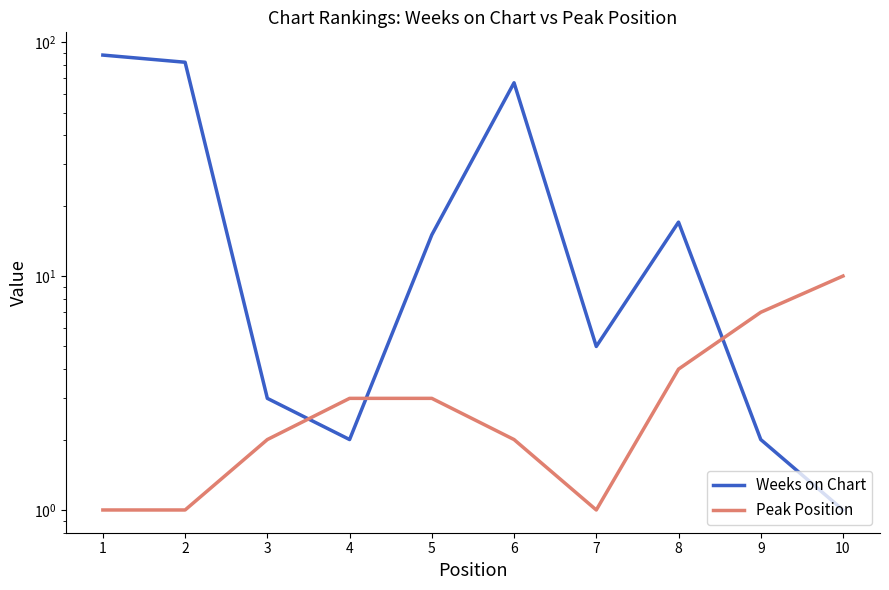

What is the value of the Peak Position point at the 10th from the left?

10